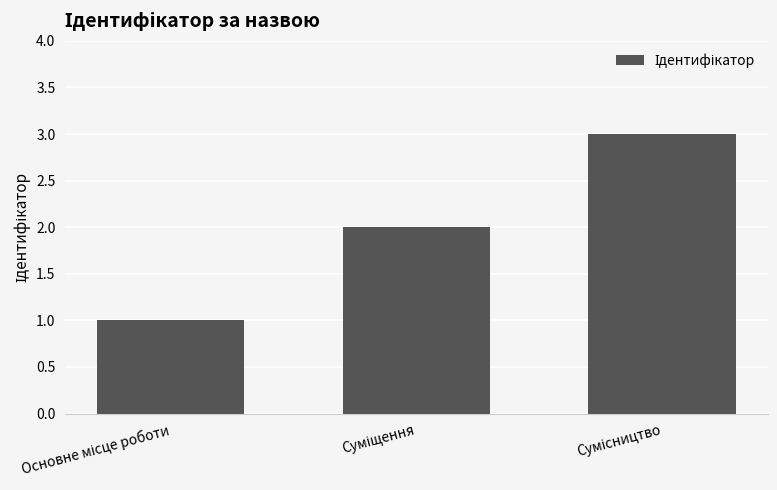

What is the maximum value shown in the chart?

3